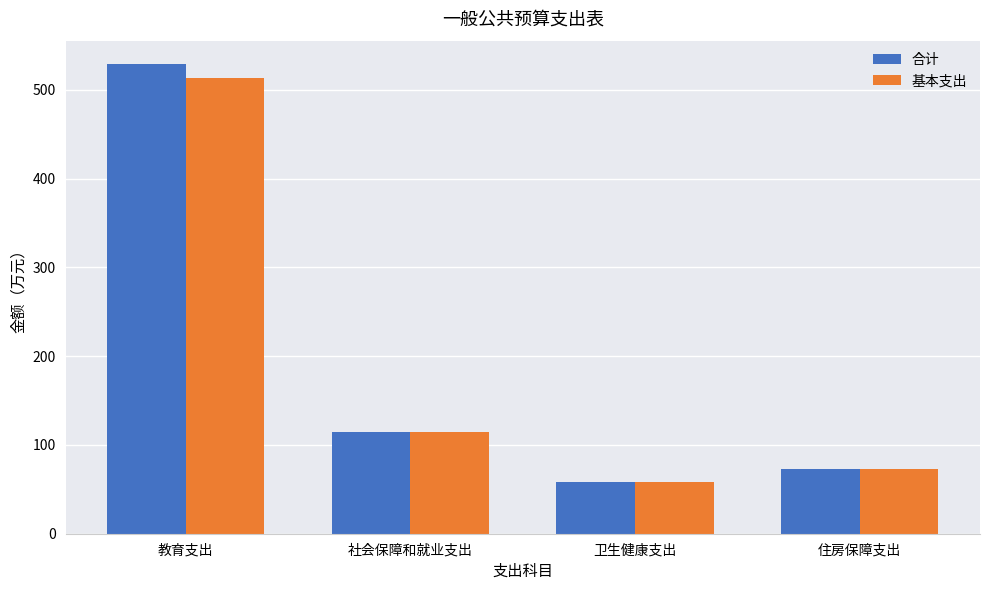

What is the total value across all series at 住房保障支出?

146.2